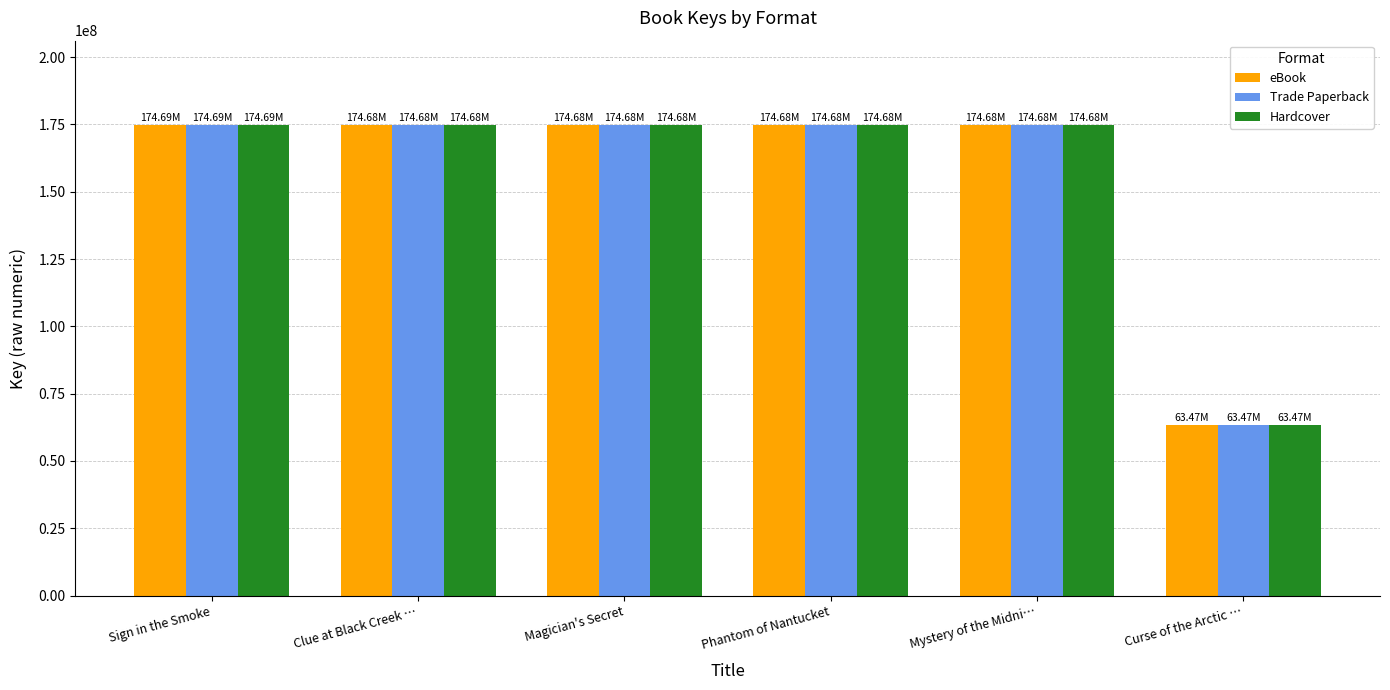

What position from the left is Magician's Secret?

3